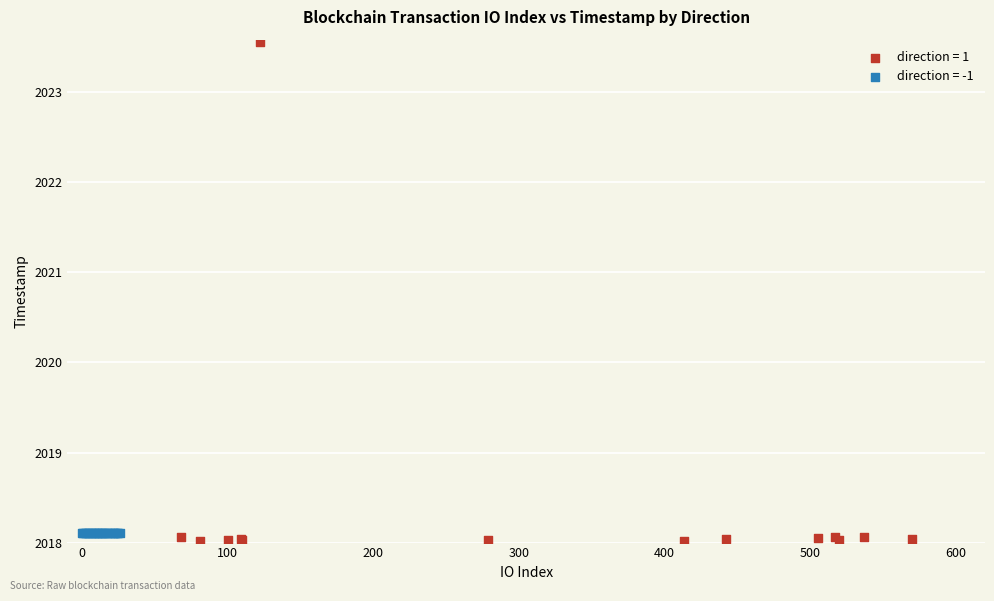

What are all the series names shown in the legend?

direction = 1, direction = -1